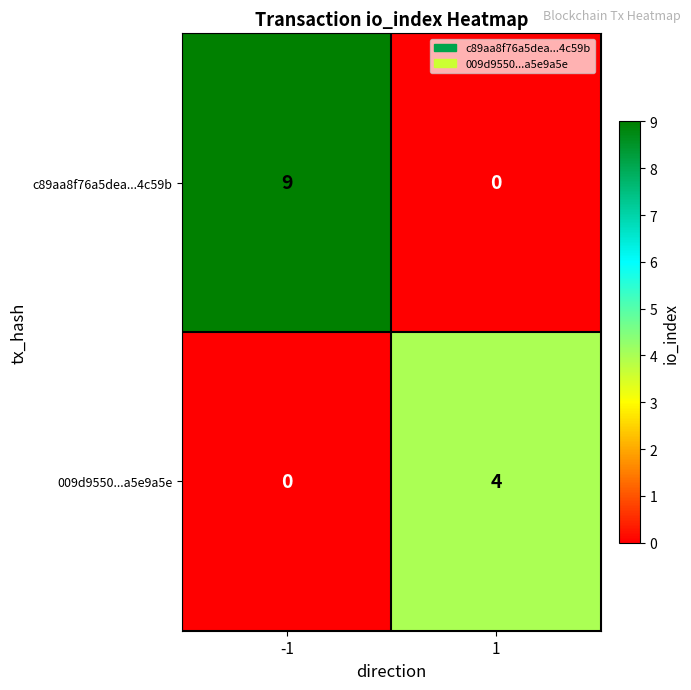

What is the greatest value displayed?

9